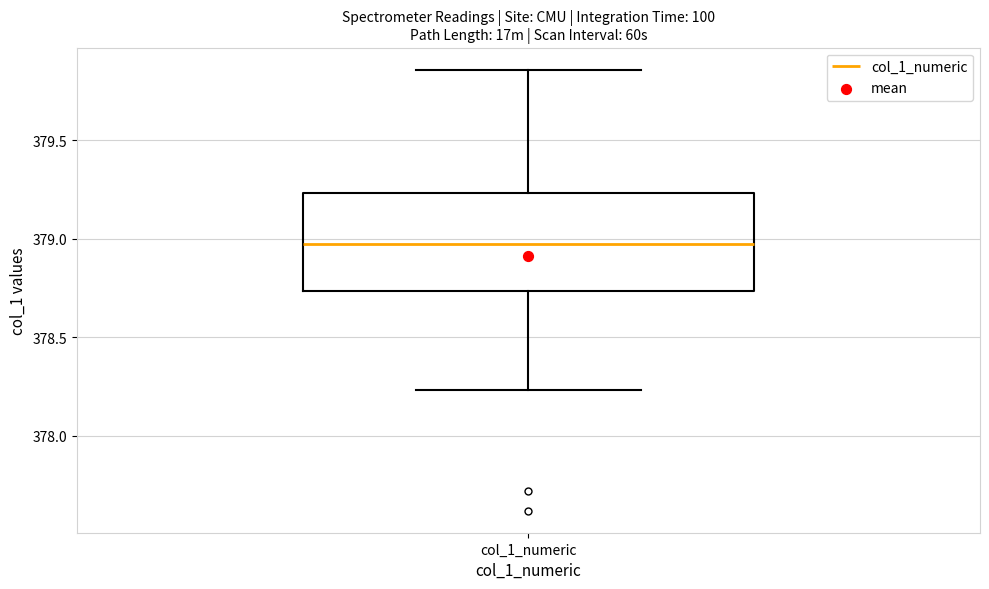

Where does the median line of the box for col_1_numeric sit on the y-axis? The values are not printed on the chart, so give them approximately, as read against the axis.

378.95